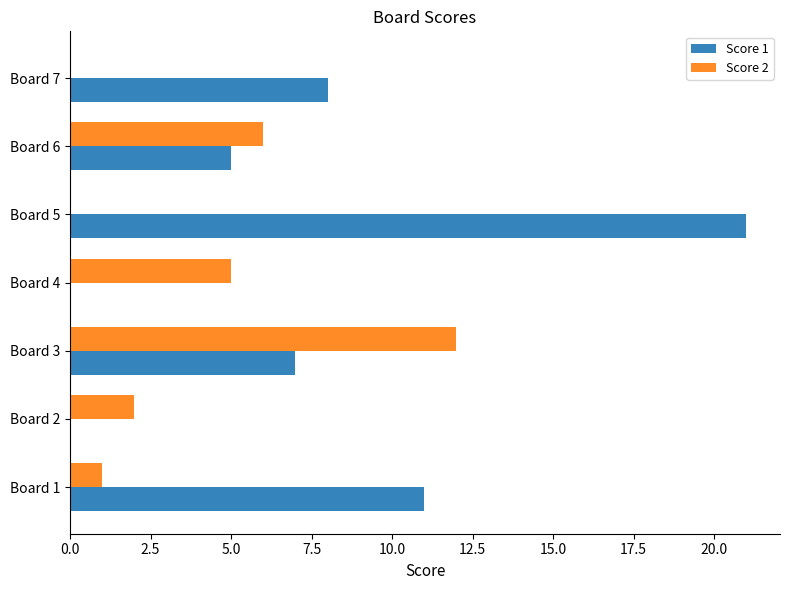

Is it true that Score 2 equals 4 at Board 6?

False